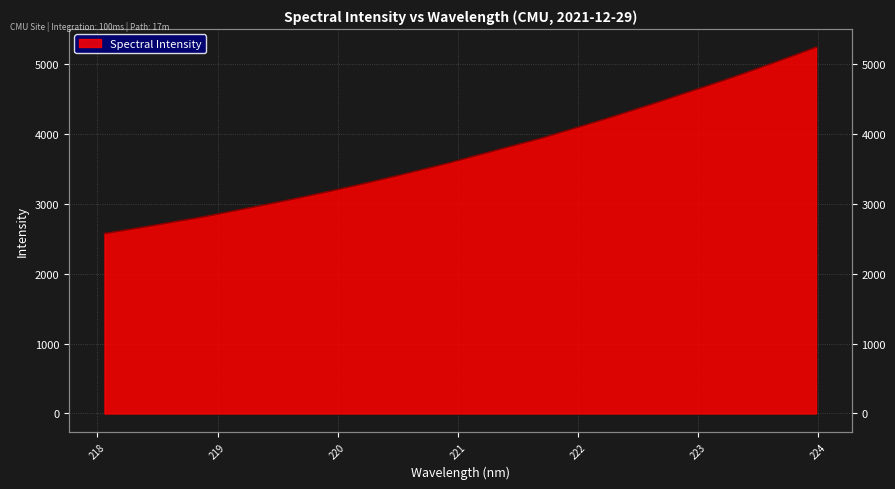

What is the difference between the second highest and minimum values?

2545.0